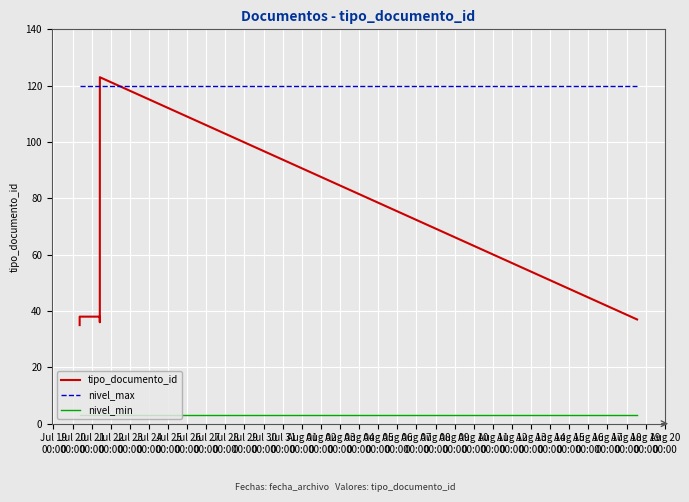

Is this an area chart (filled region under the line)?

No